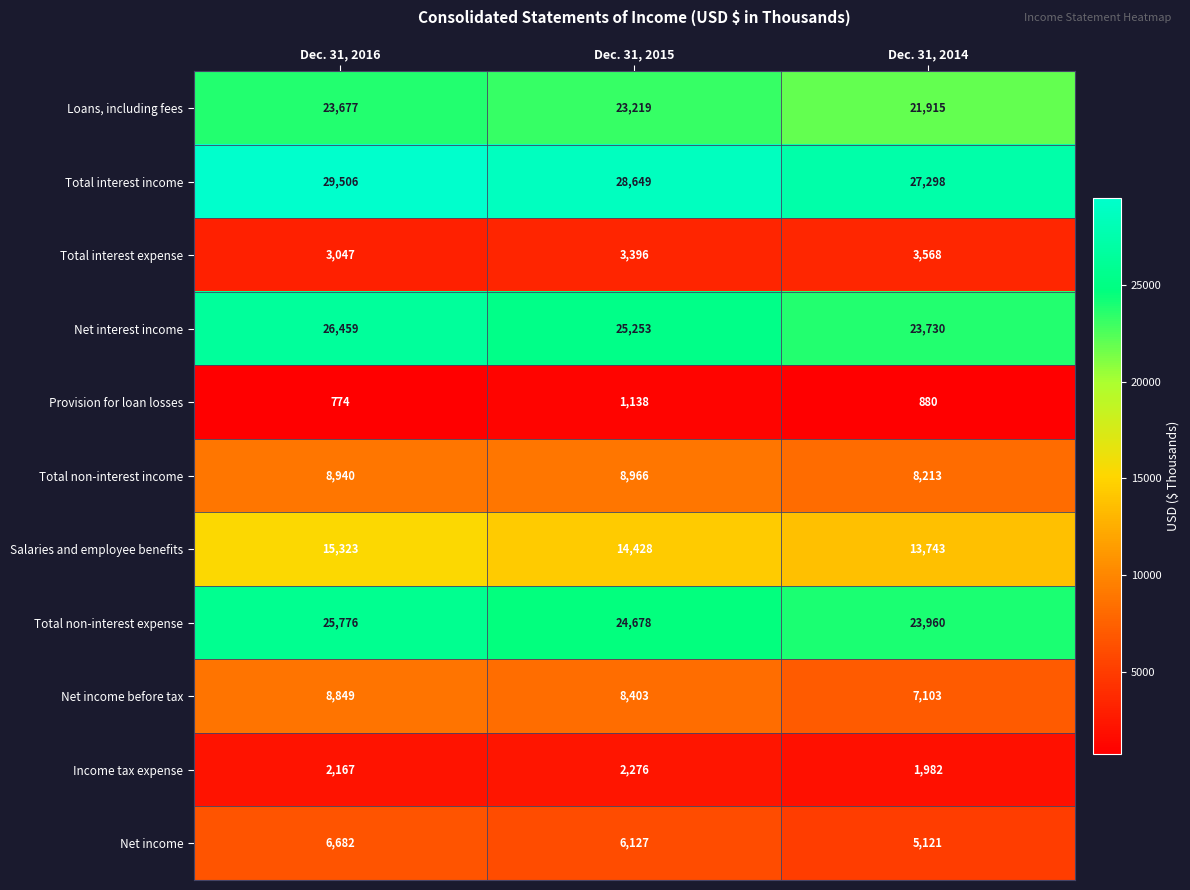

What is the sum of all Total interest expense values?

10011